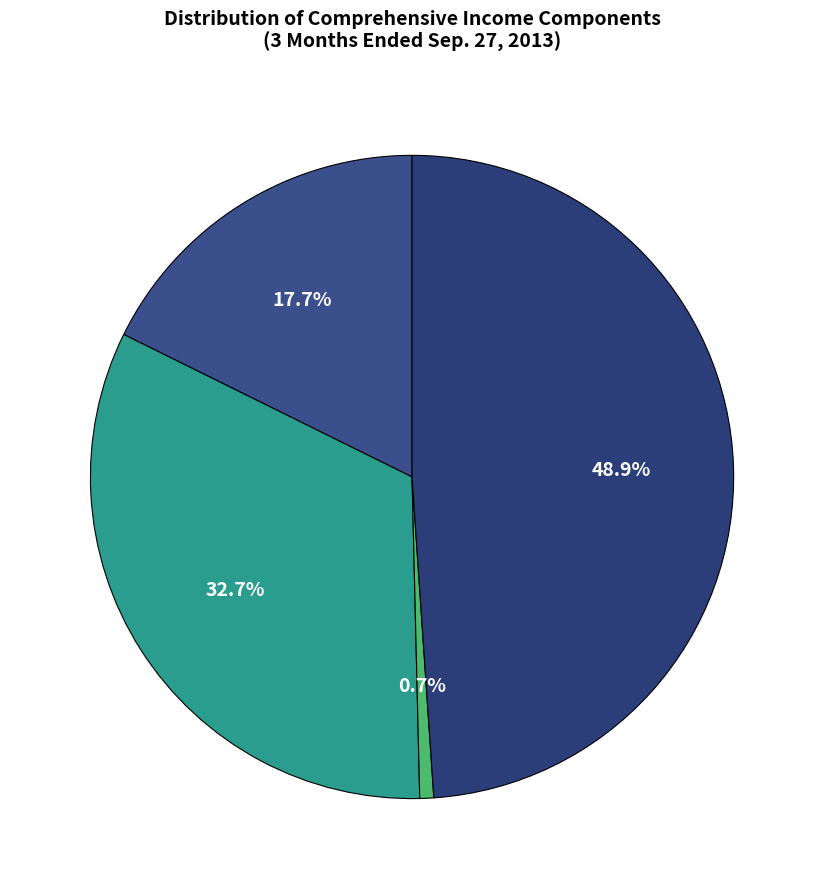

How many slices are in this pie chart?

4